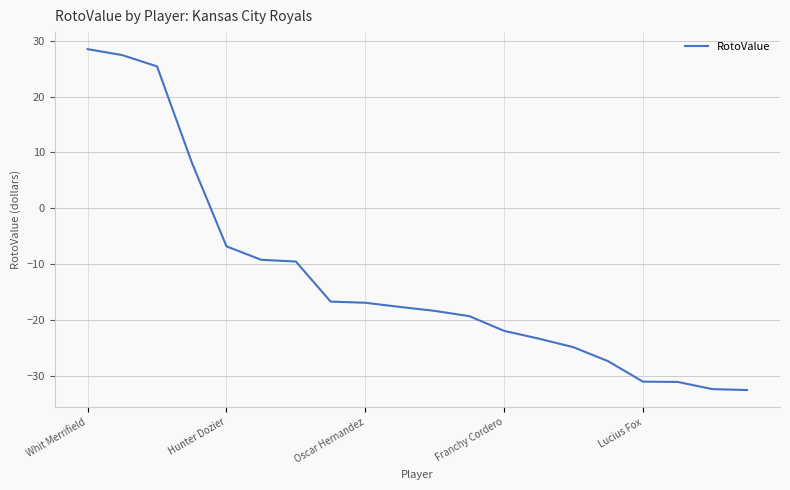

What is the difference between the maximum and minimum values?

61.0